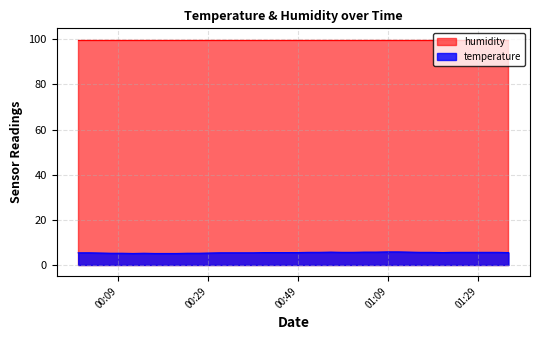

The chart shows a value of 5.4 at 2023-03-15T00:02:31. True or false?

True